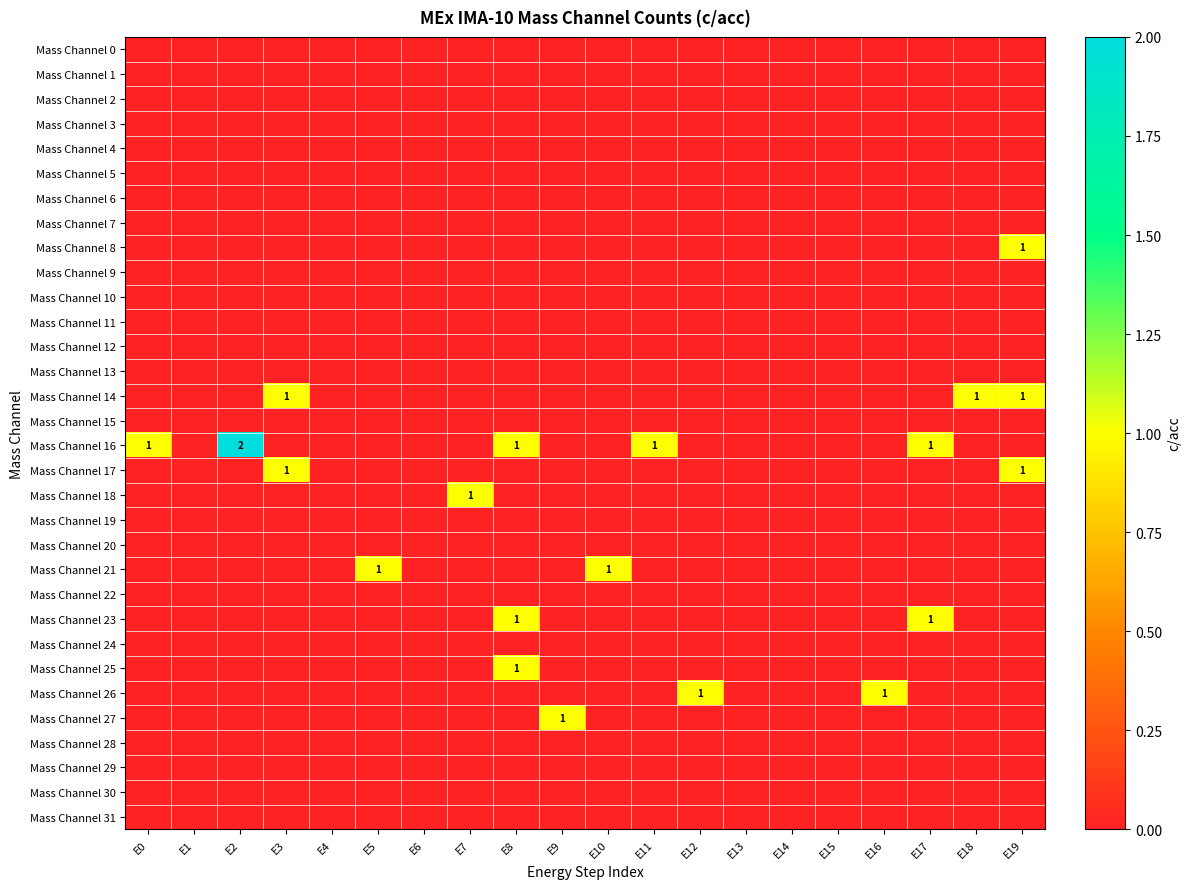

The Mass Channel 21 series shows 1 at E5. True or false?

True